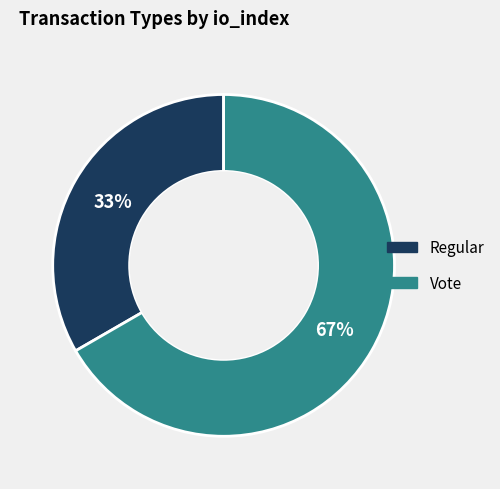

Do Vote and Regular together represent more than half of the pie?

Yes